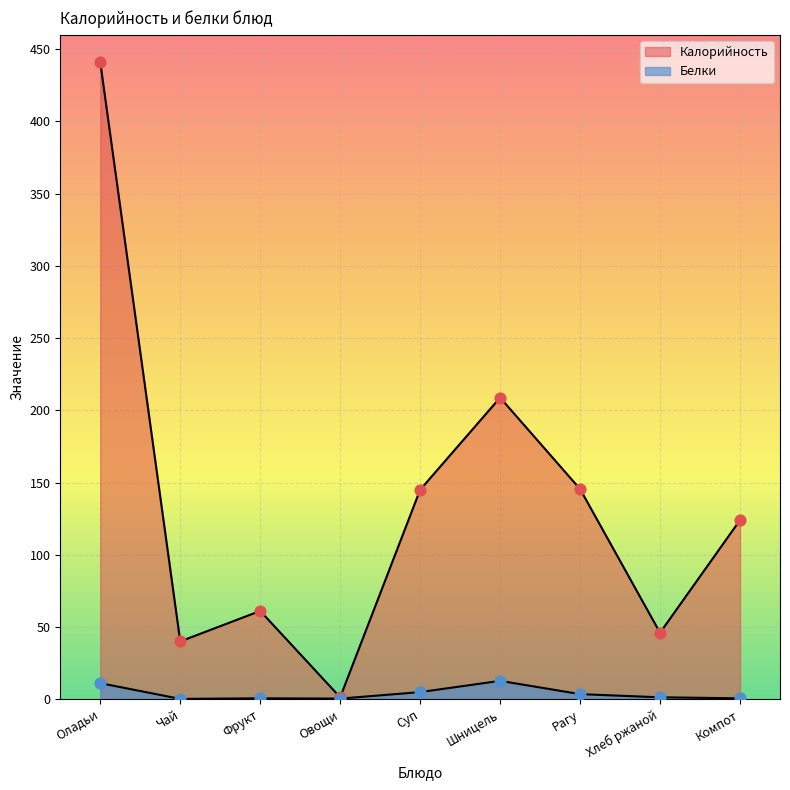

Which series has the largest total across all categories?

Калорийность